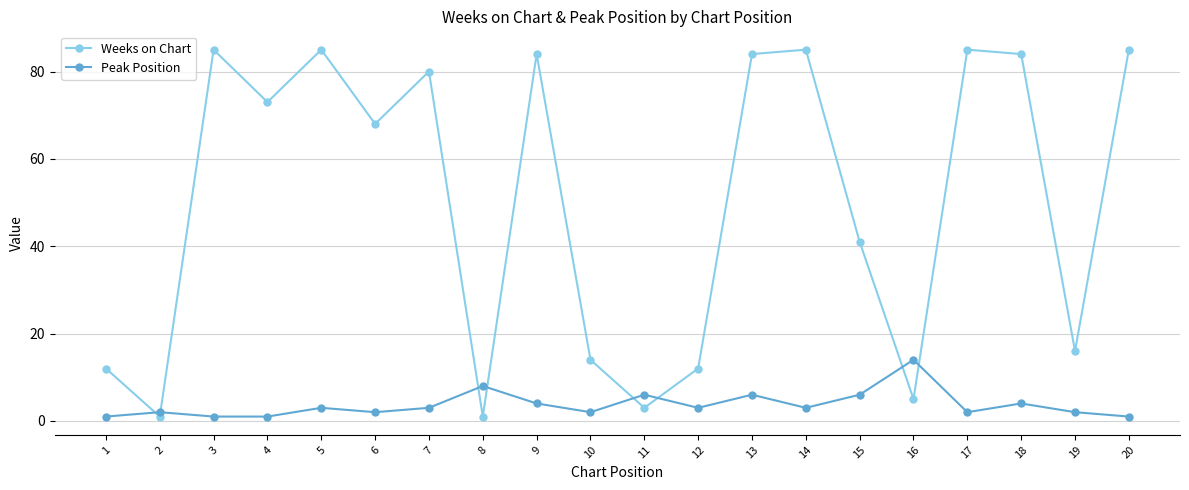

Between 1 and 9, which series saw the biggest shift?

Weeks on Chart